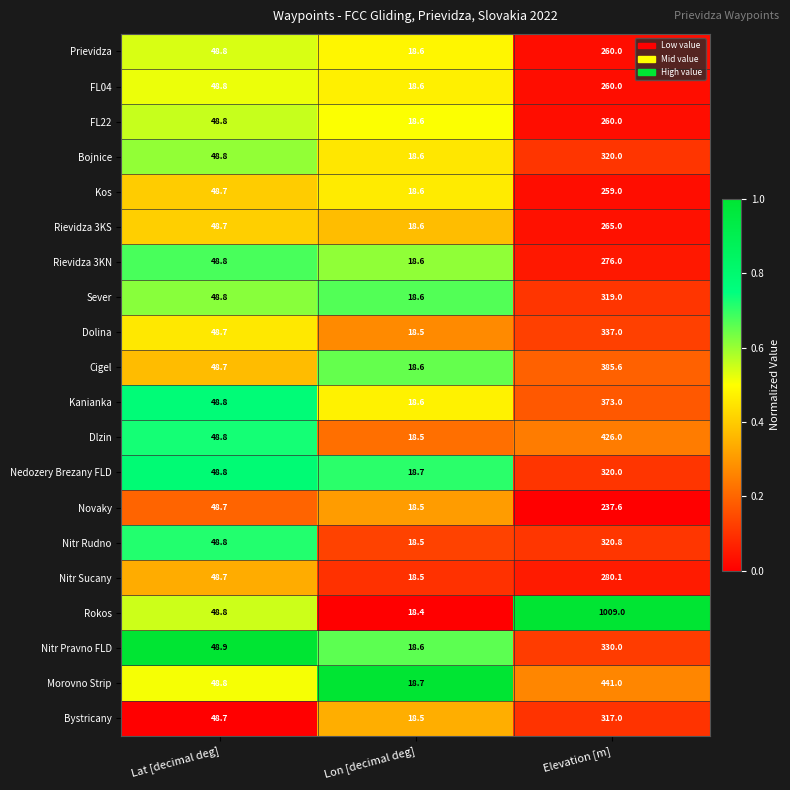

What is the average value of the Rievidza 3KS series?

110.8